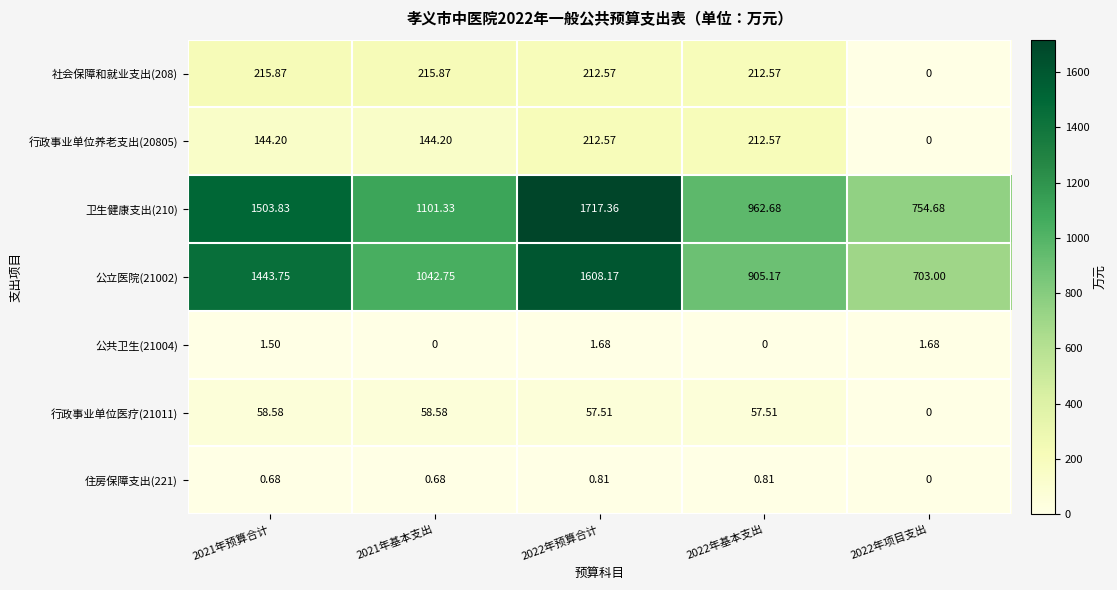

How many values in the 行政事业单位养老支出(20805) series exceed 144?

4